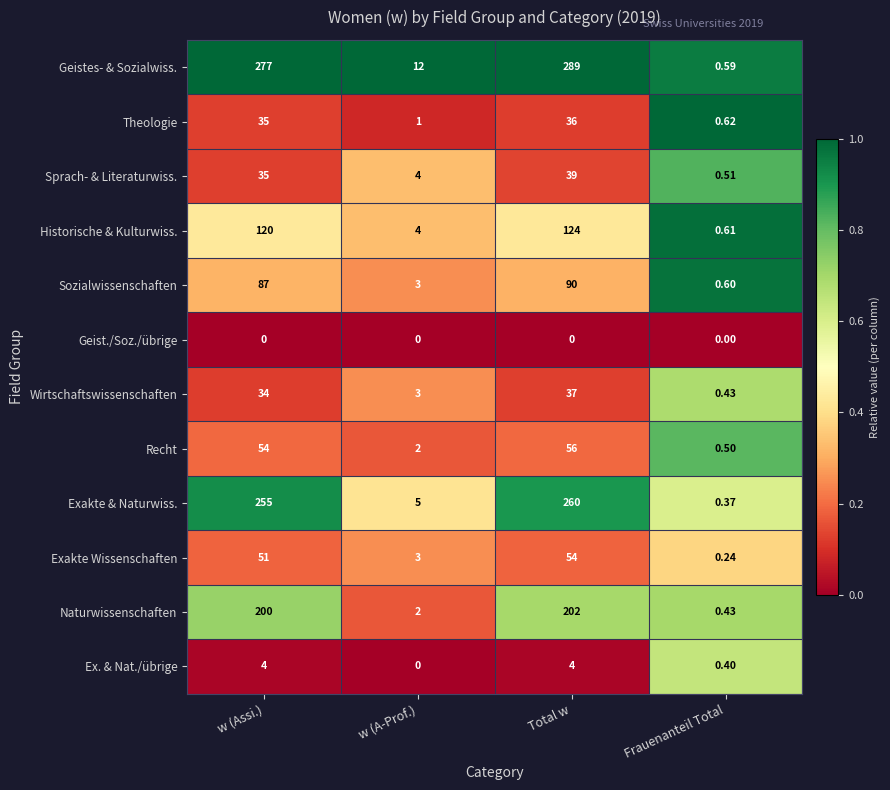

Which category has the highest value across all series?

Total w